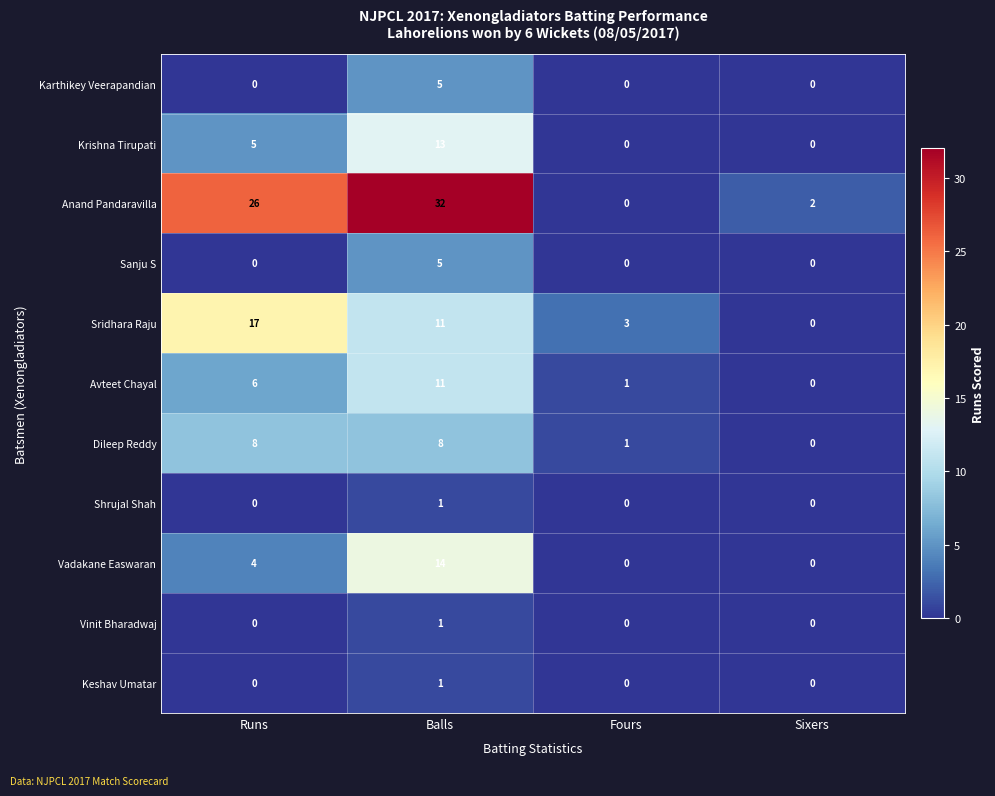

What value does the Sridhara Raju series have at Fours, to the nearest 5?

5